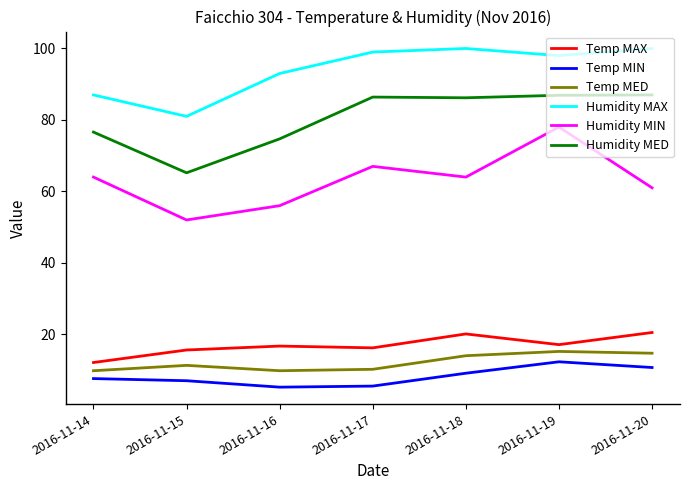

List the series in order of their peak value, lowest first.

Temp MIN, Temp MED, Temp MAX, Humidity MIN, Humidity MED, Humidity MAX